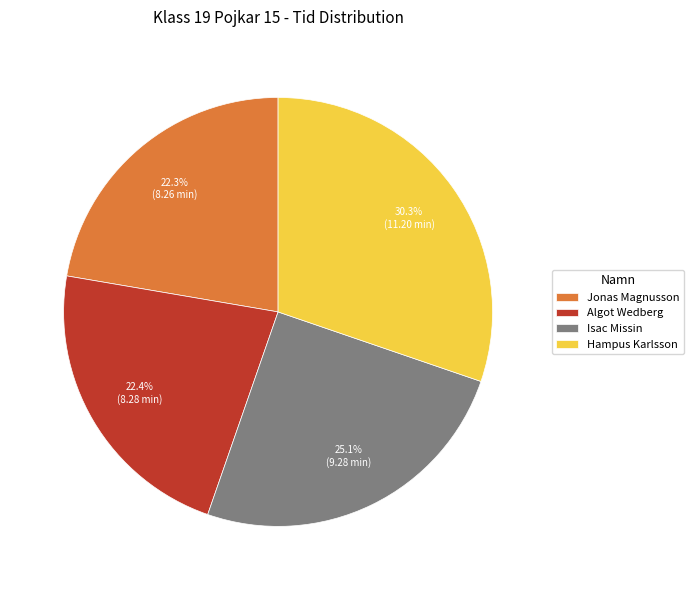

To the nearest percent, what percentage of the pie is Isac Missin?

25%